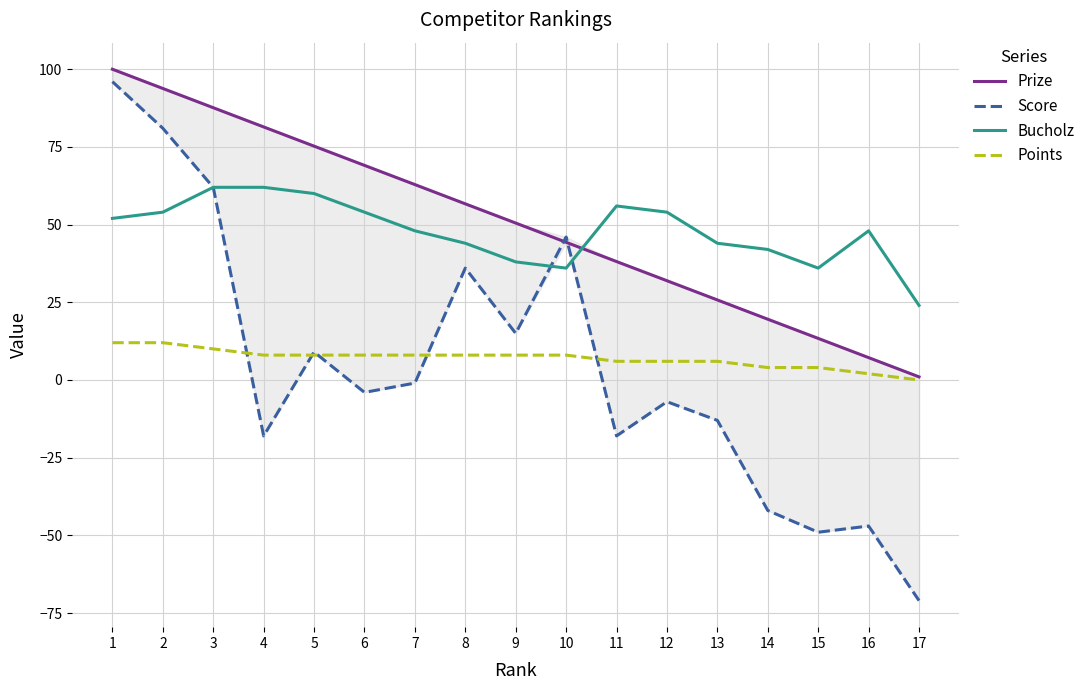

Which series has the largest total across all categories?

Prize